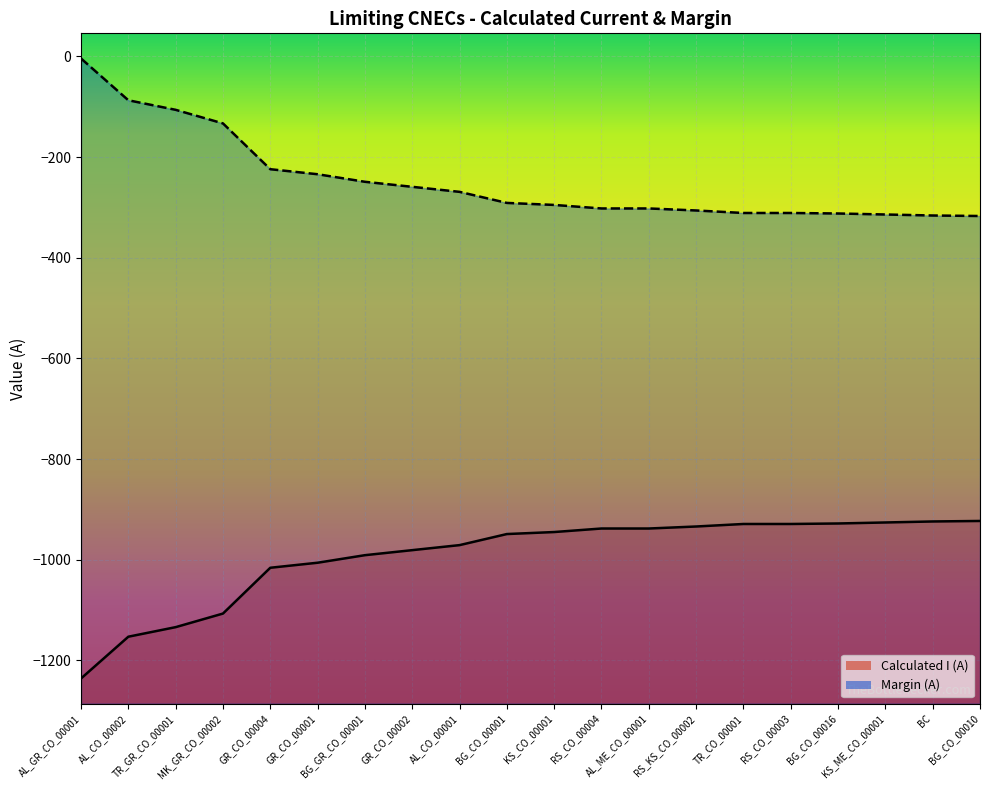

At which label does Calculated I (A) first exceed -945?

RS_CO_00004